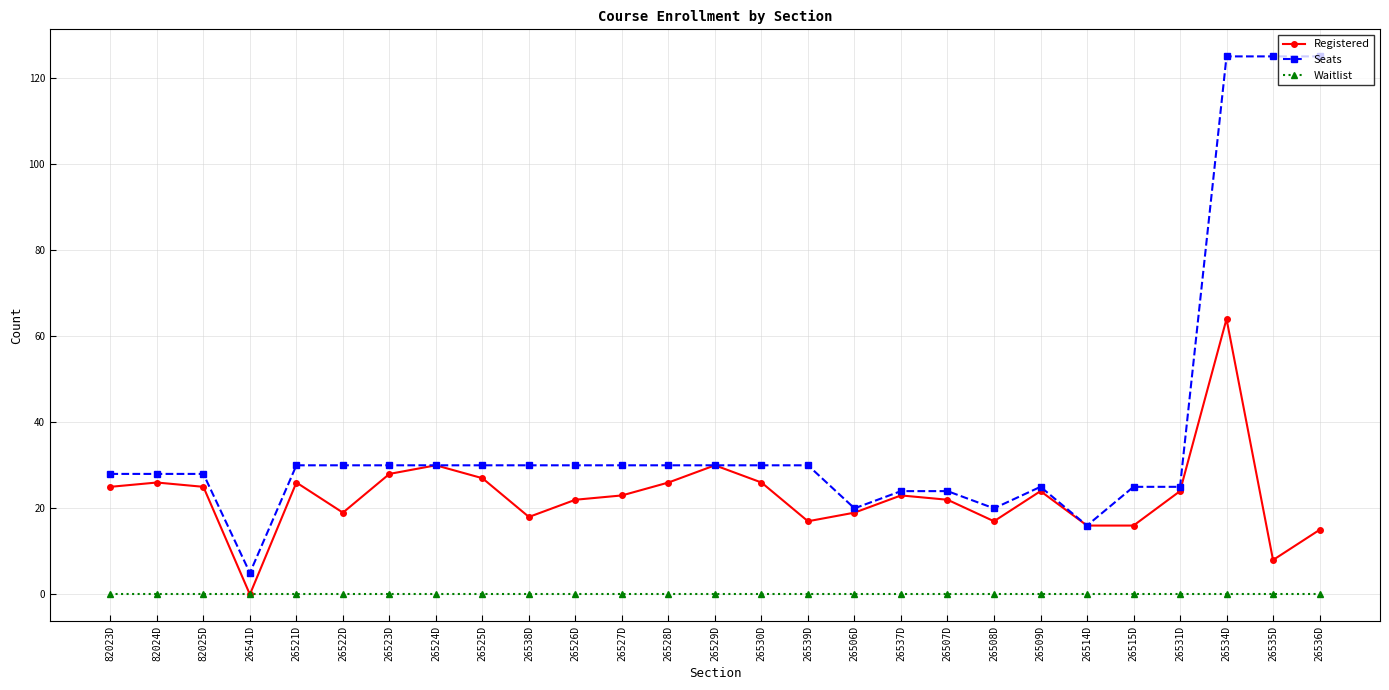

True or false: Registered has a value of 26 at 82024D.

True